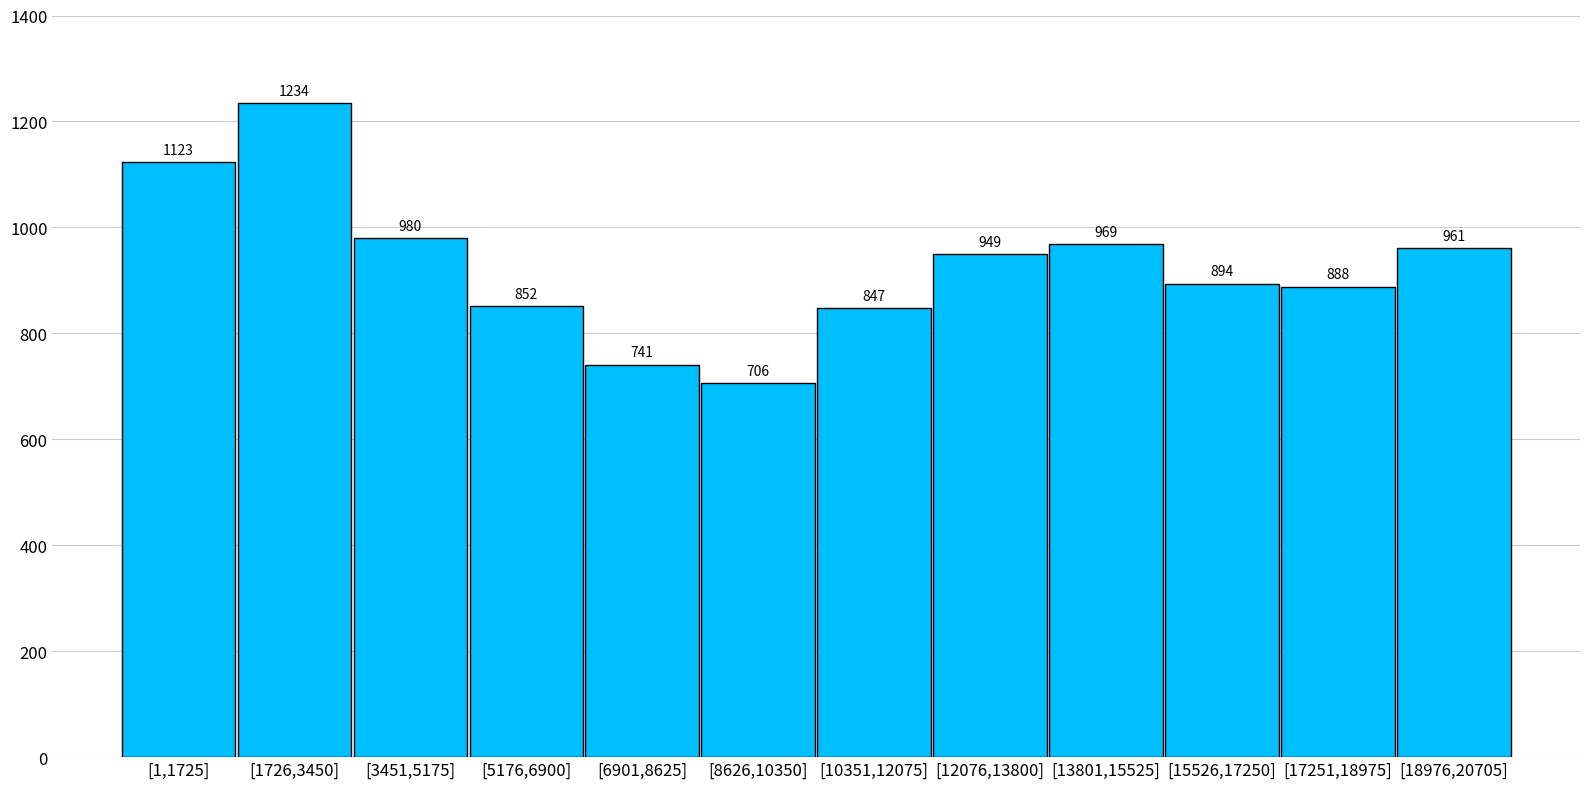

Reading left to right, extract all data points from this chart.

1123	1234	980	852	741	706	847	949	969	894	888	961